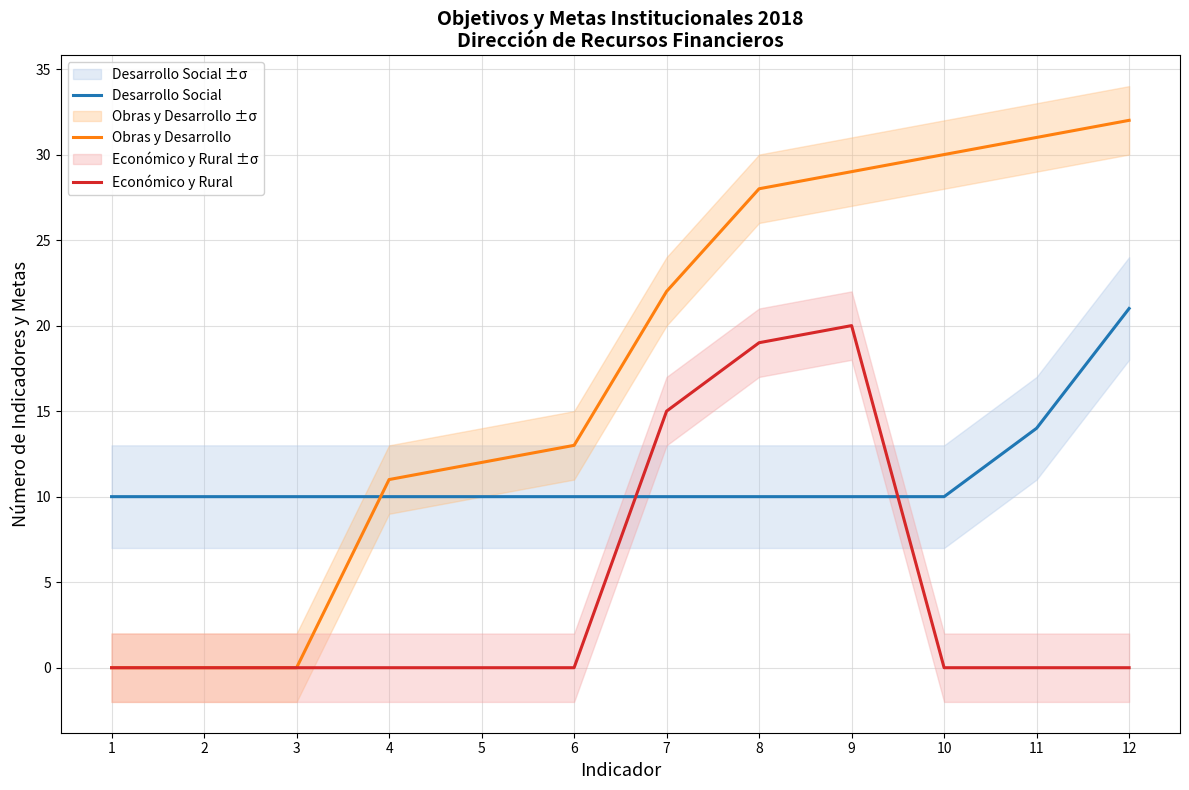

At which category is the sum across all series the highest?

9